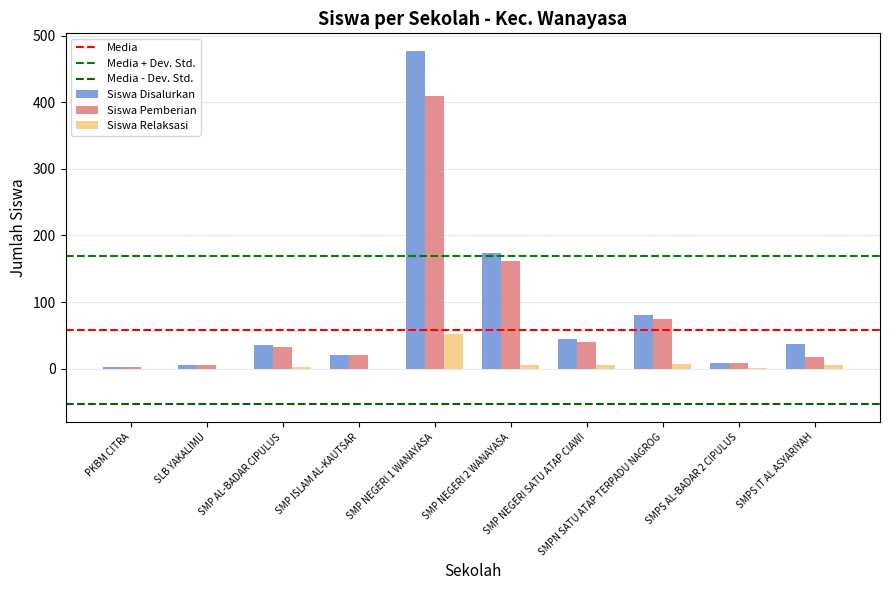

Which series has the largest total across all categories?

Siswa Disalurkan